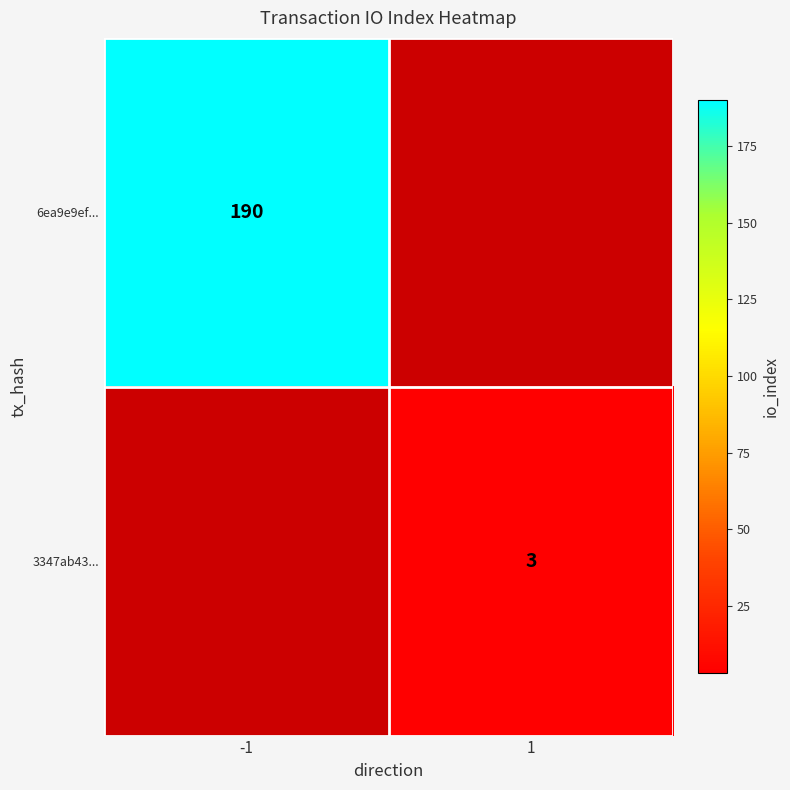

What is the minimum value shown in the chart?

3.0